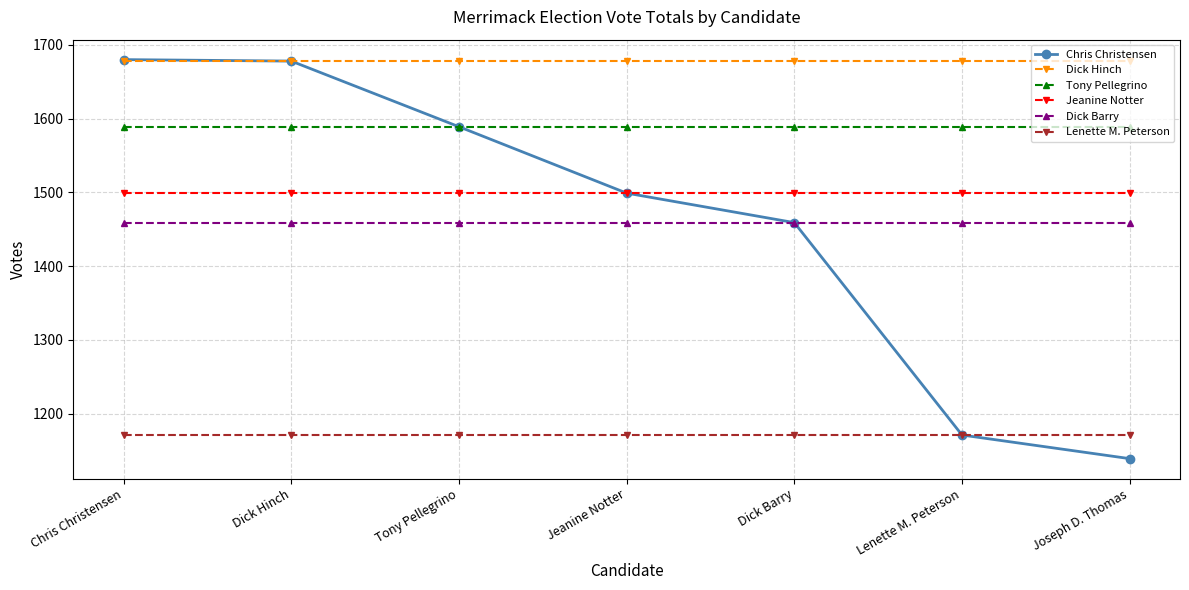

Where is Chris Christensen nearest to the value 1409?

Dick Barry